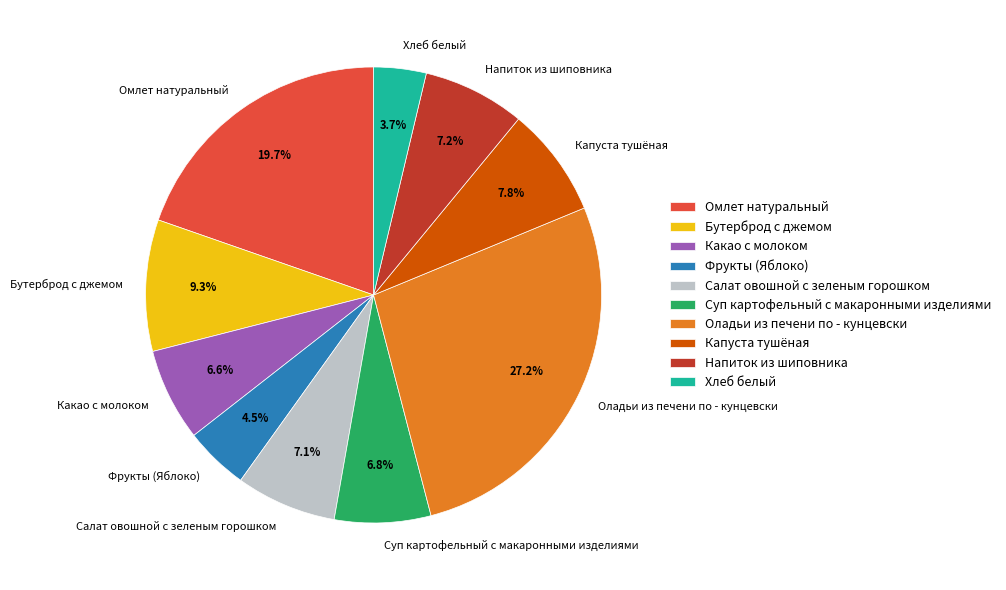

How many segments does this pie chart have?

10